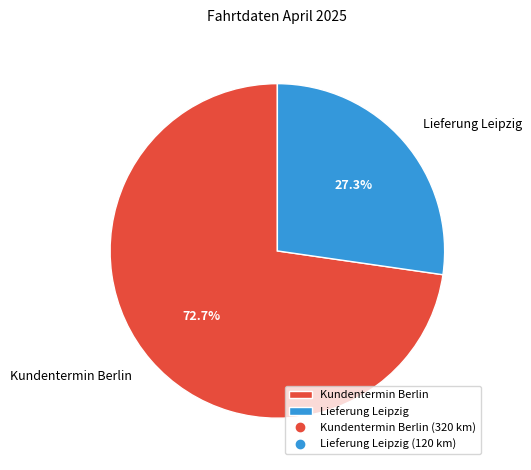

Between Lieferung Leipzig and Kundentermin Berlin, which is larger?

Kundentermin Berlin